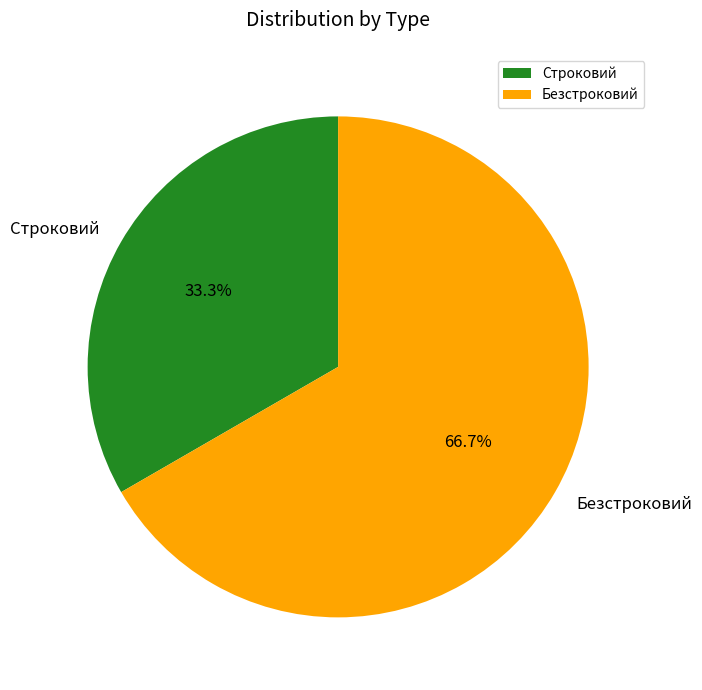

How many segments does this pie chart have?

2